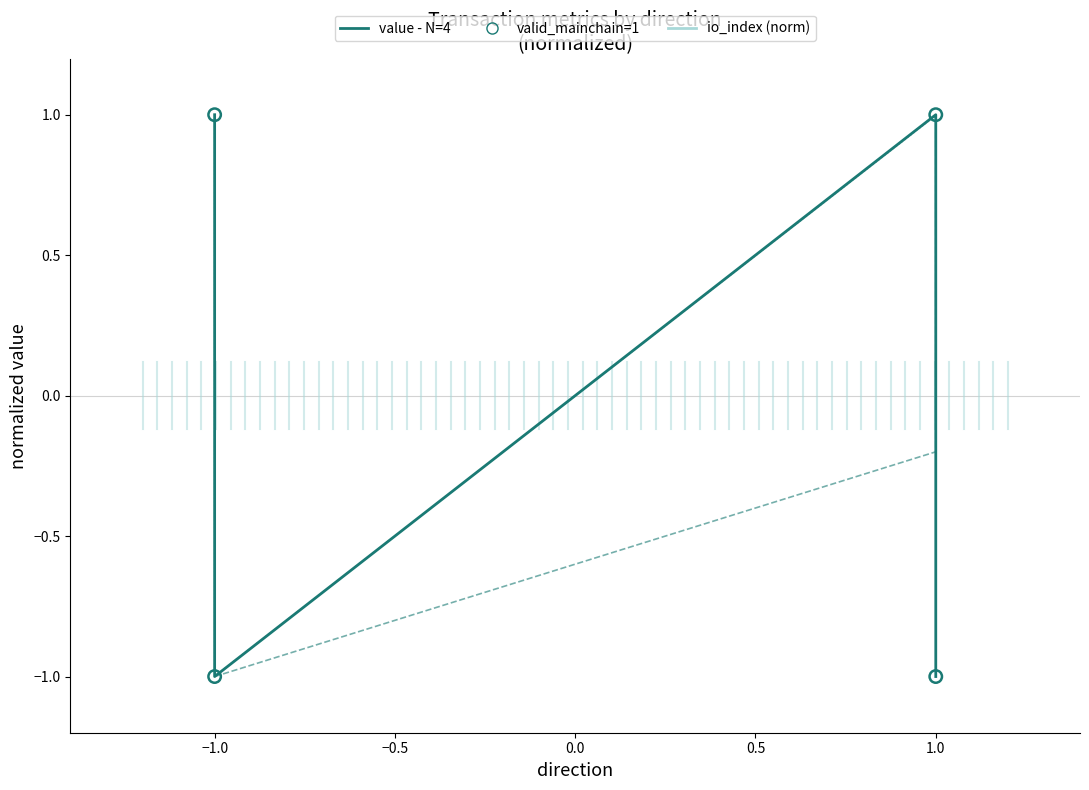

Which series has the largest total across all categories?

value (normalized)